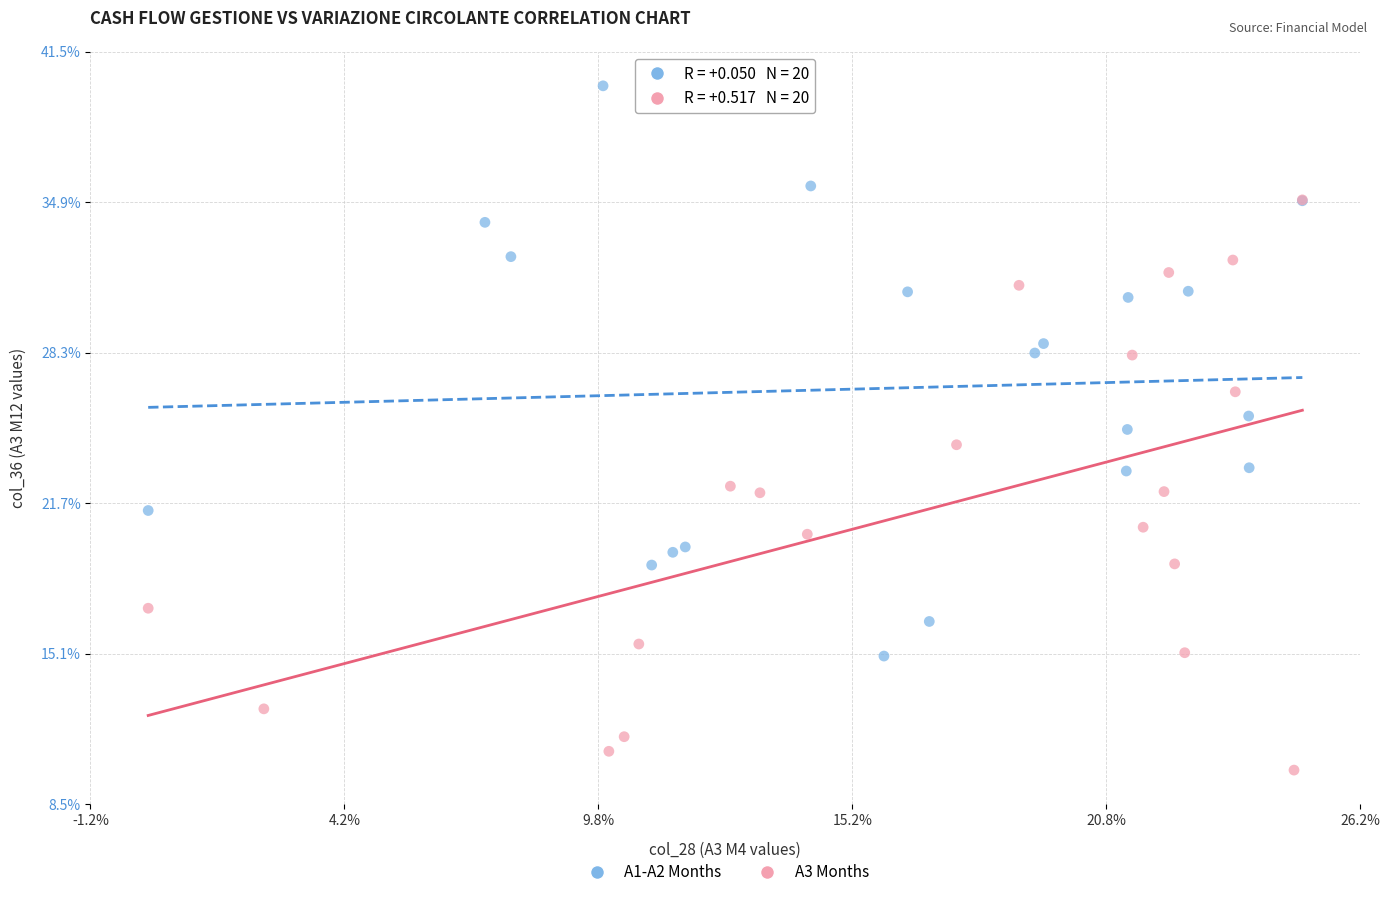

Which series reaches the maximum Y coordinate?

A1-A2 Months